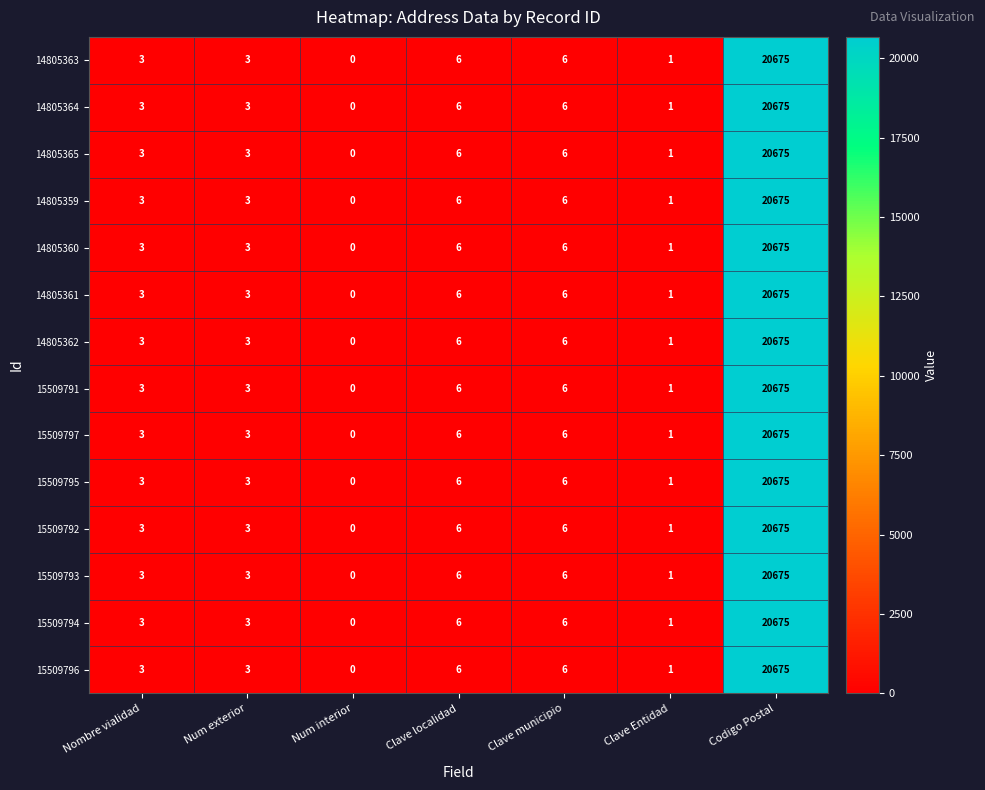

What is the difference between the 15509795 values at Nombre vialidad and Clave municipio?

3